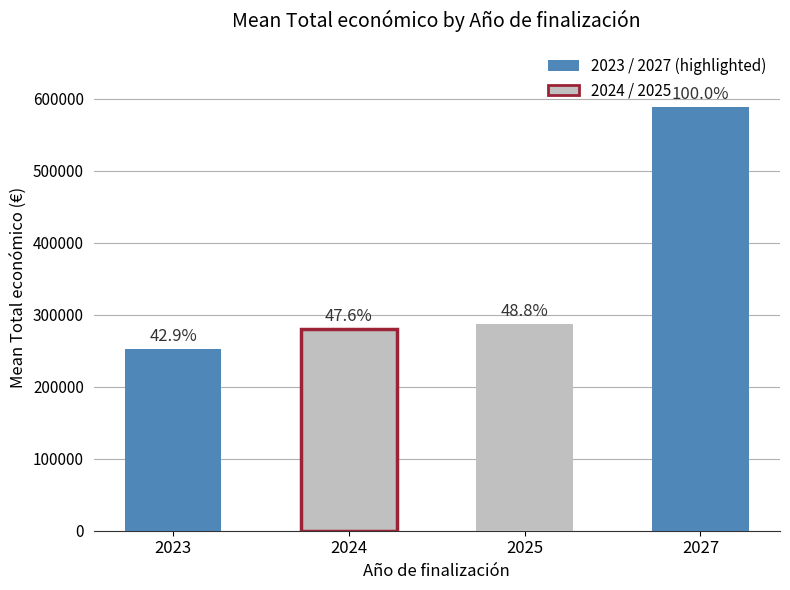

Count the number of values greater than 292495.

1